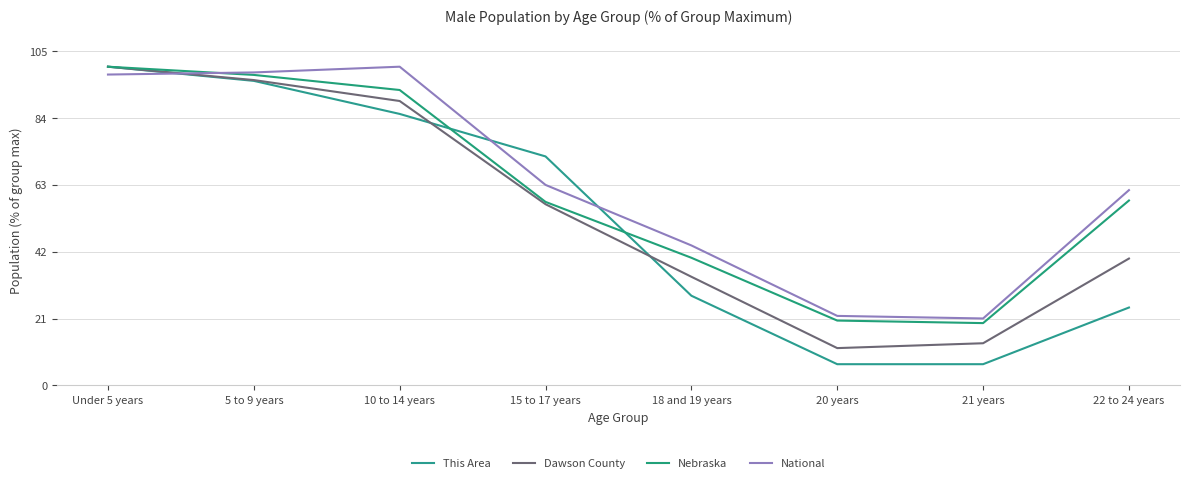

What is the total value across all series at 21 years?

60.5